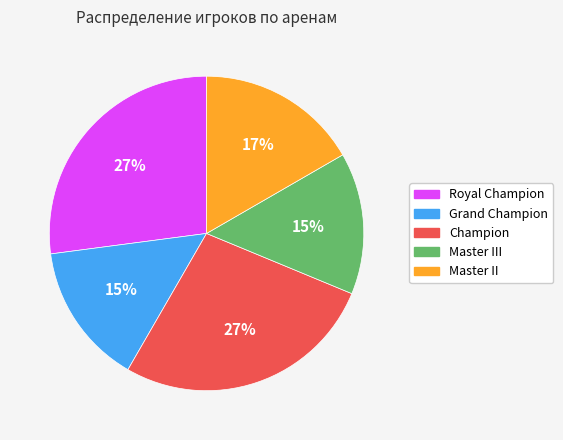

What percentage is the Royal Champion slice, to the nearest percent?

27%